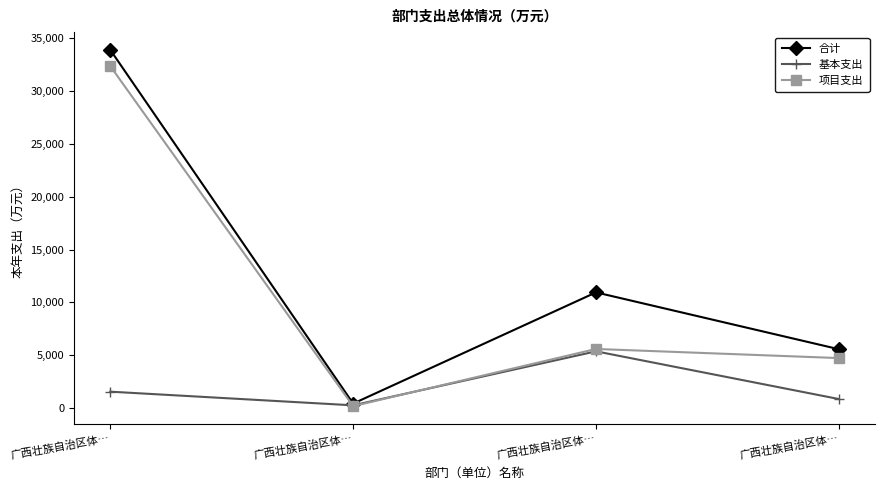

At 广西壮族自治区体…, list the series in order from smallest to largest.

基本支出, 项目支出, 合计